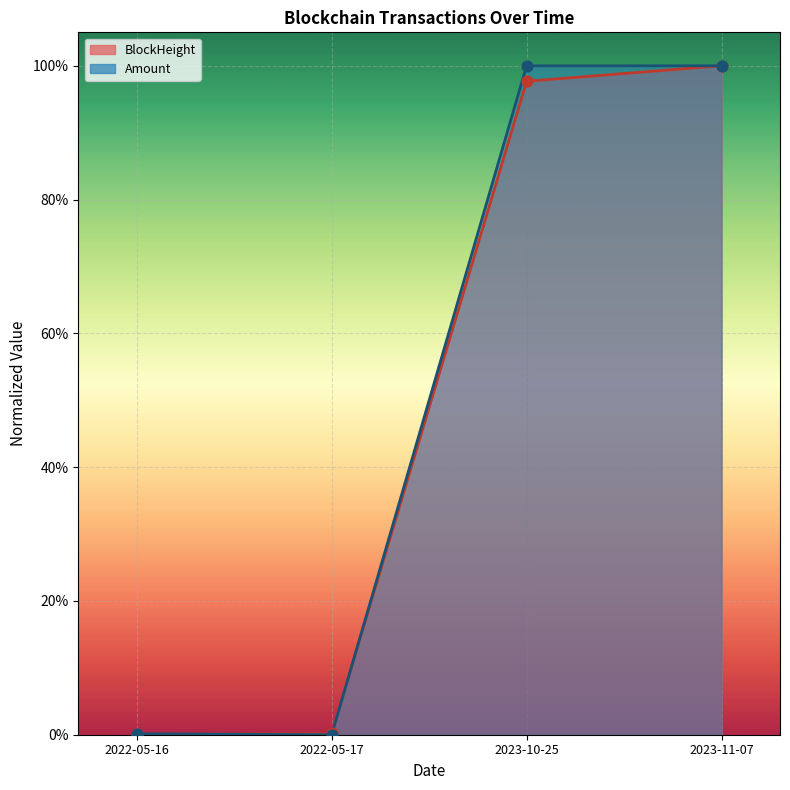

Which series has the largest Y range (max minus min)?

BlockHeight